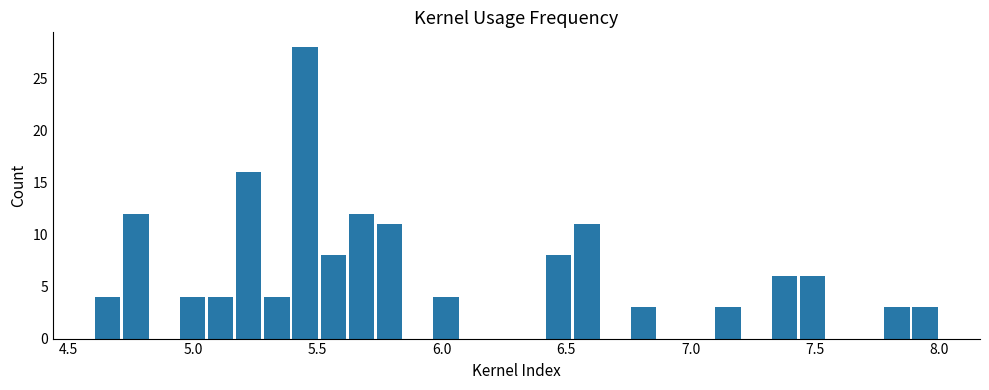

Around what value on the x-axis is the tallest bar? Give the approximate position of its centre, as read against the axis.

5.45